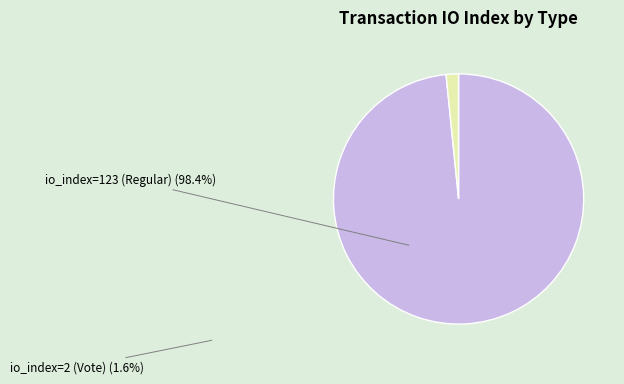

To the nearest percent, what portion does io_index=123 (Regular) represent?

98%